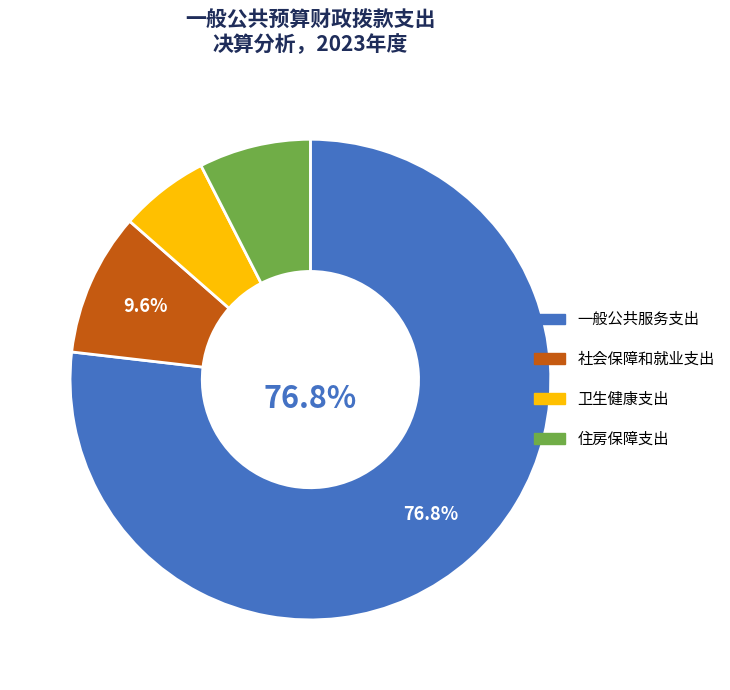

Approximately how many times larger is the value at 卫生健康支出 compared to 社会保障和就业支出?

0.6